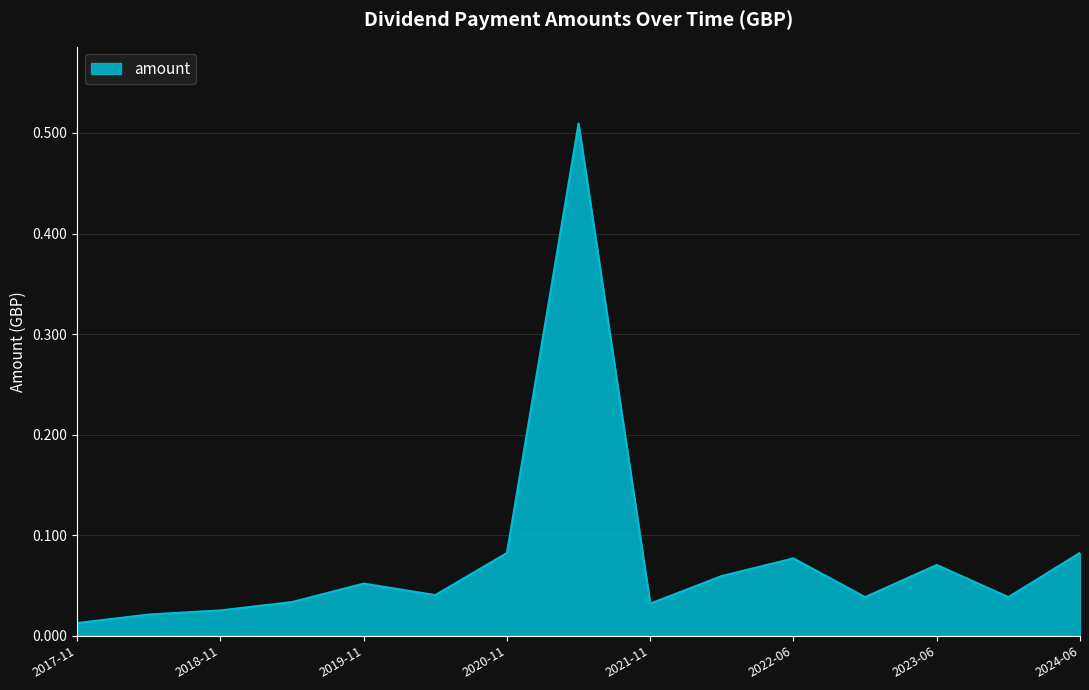

Does the chart have visible grid lines?

Yes